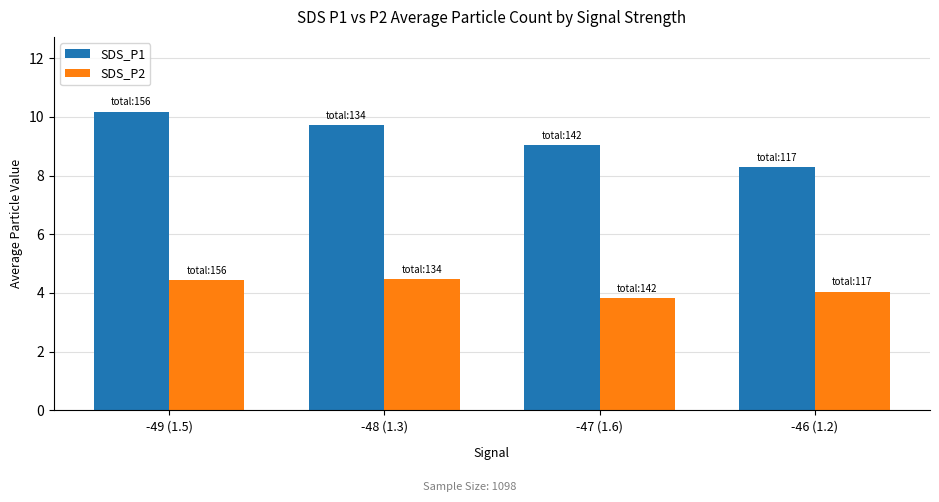

What is the lowest value of the SDS_P1 series?

8.3